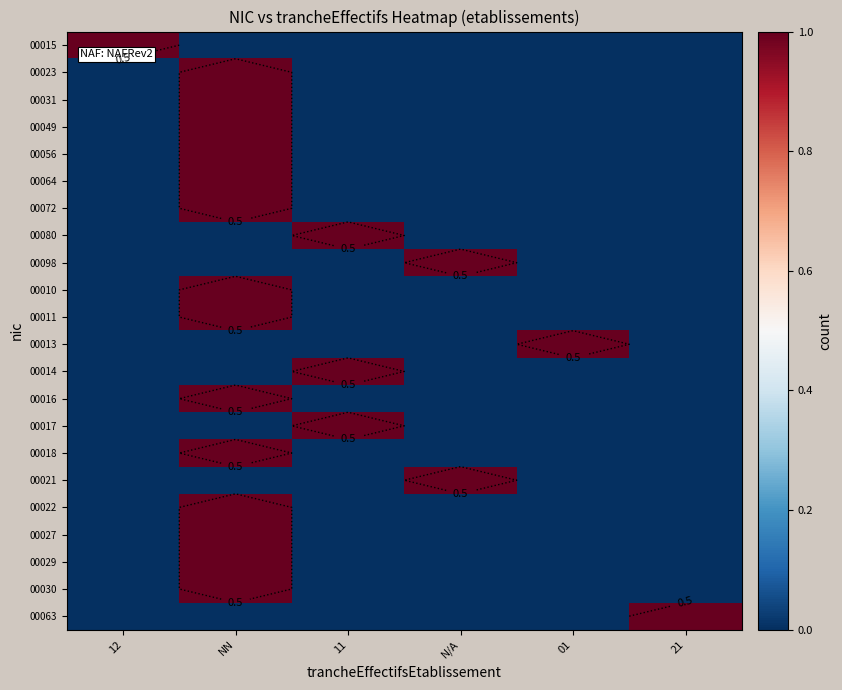

At which label does 00021 reach its minimum?

12